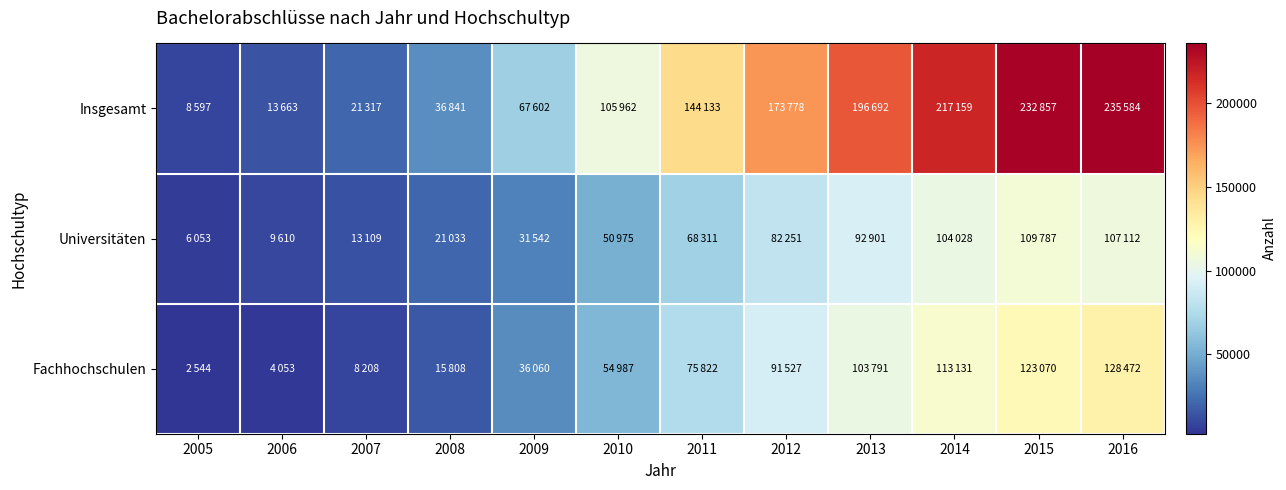

Between 2009 and 2012, which is larger?

2012